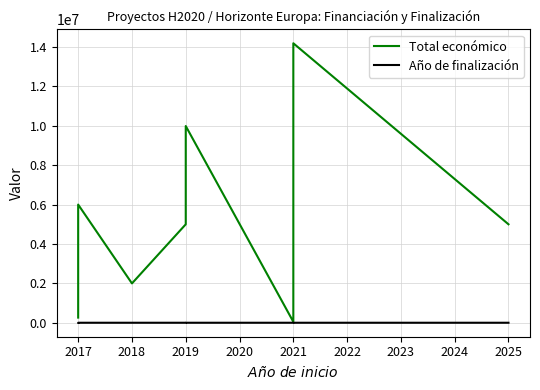

What is the difference between the highest and lowest values at 2021?

47980